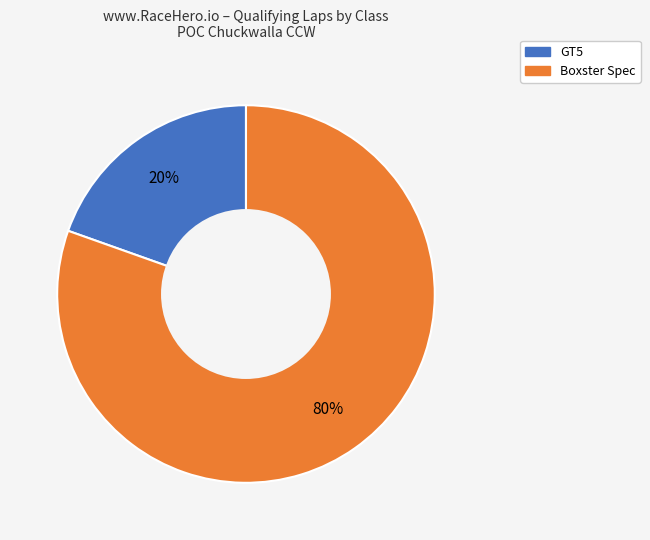

Is the sum of Boxster Spec and GT5 greater than half?

Yes